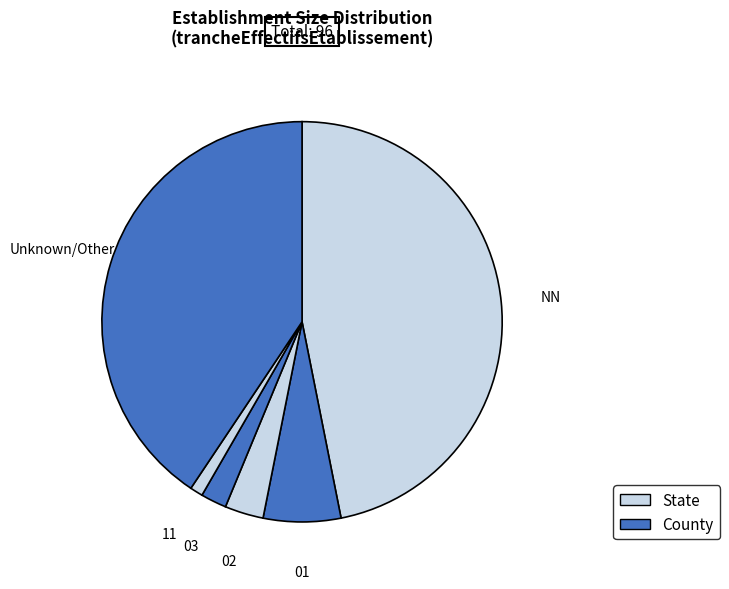

Count the number of slices in the pie.

6